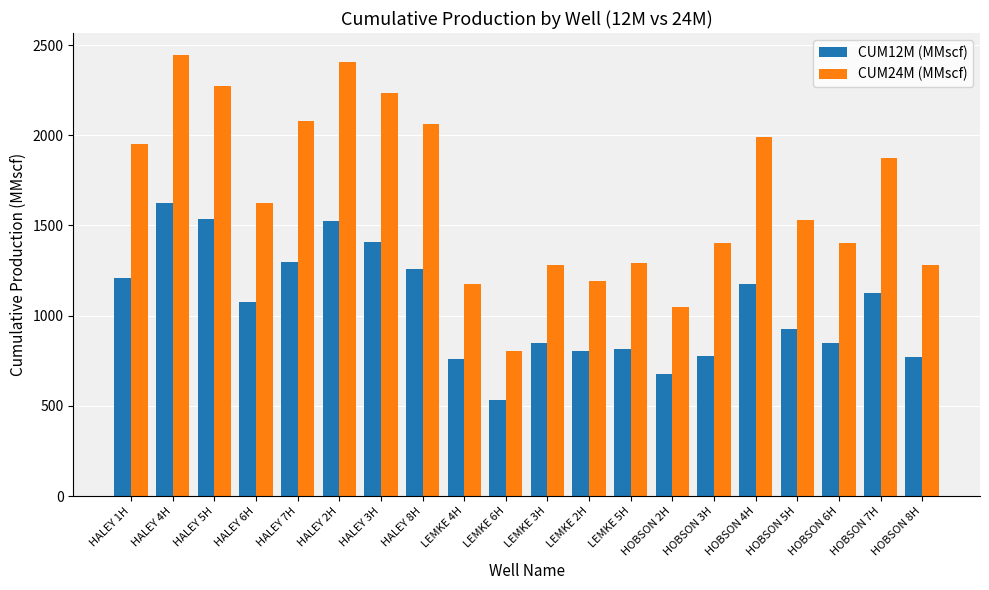

Which series has the widest spread of values?

CUM24M (MMscf)